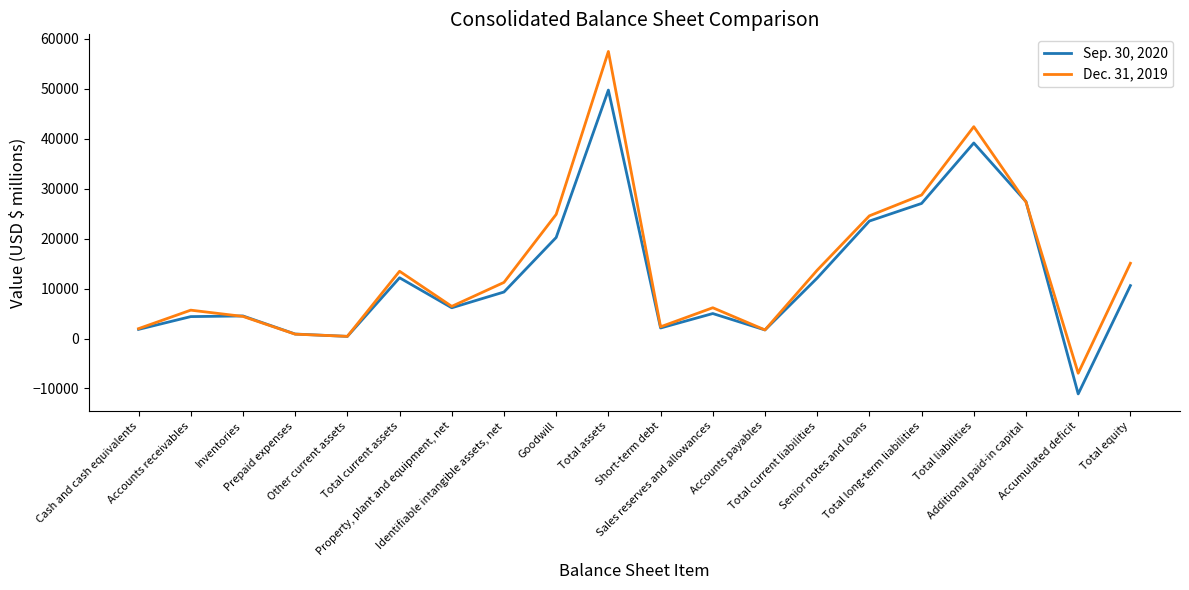

Which series has the widest spread of values?

Dec. 31, 2019